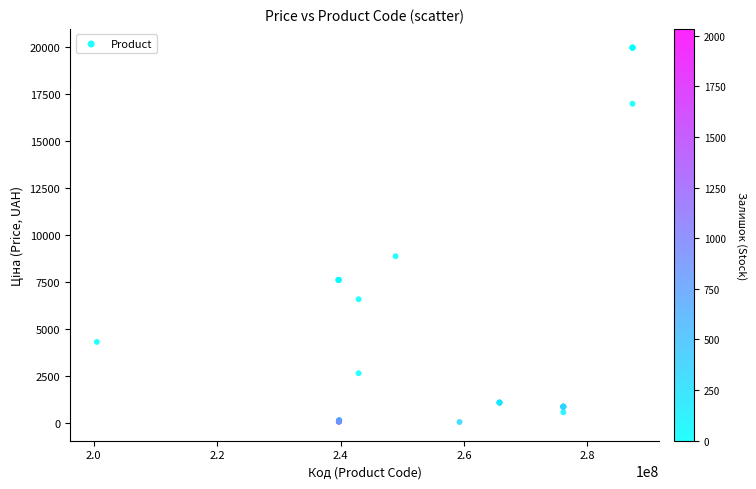

What Y value in the scatter plot is closest to 9997?

8856.7